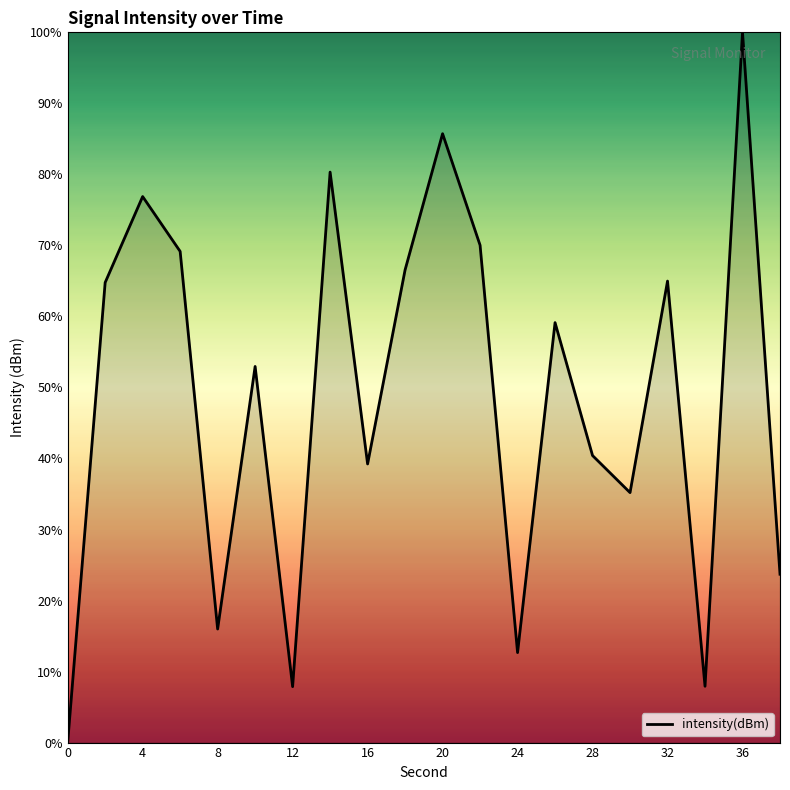

What is the greatest value displayed?

100.0